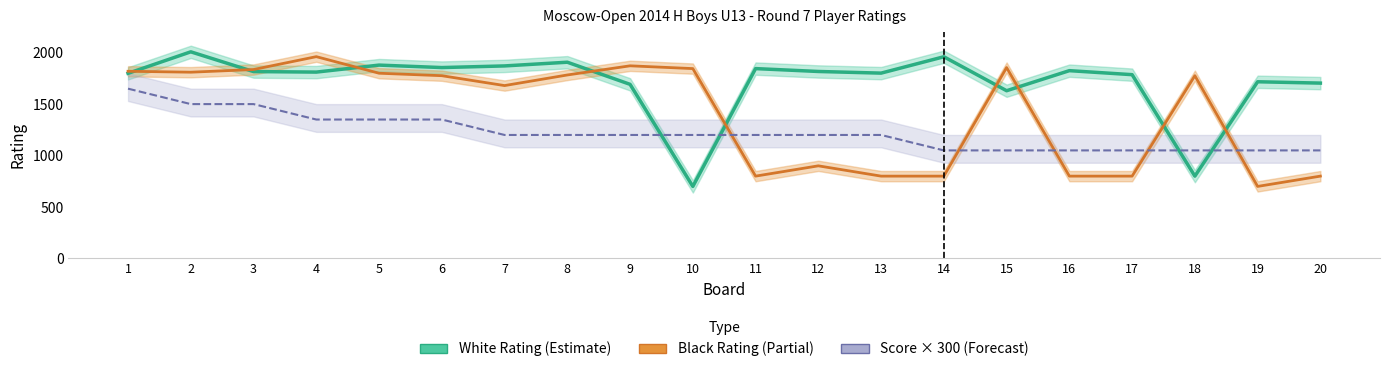

True or false: Black Rating has a value of 800 at 20.

True